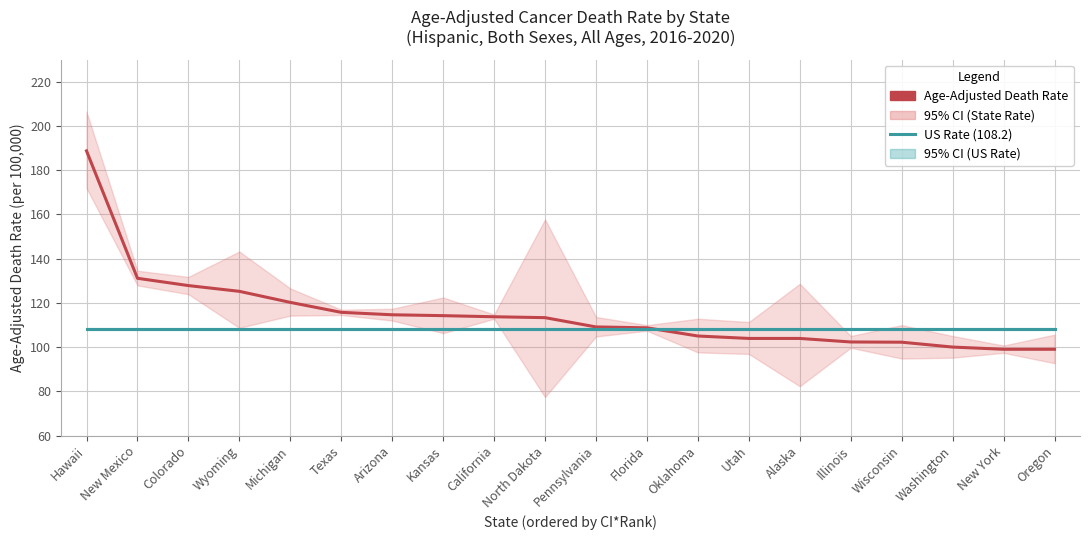

Is the value of Age-Adjusted Death Rate at Florida greater than the value of US Rate (108.2) at Oregon?

Yes